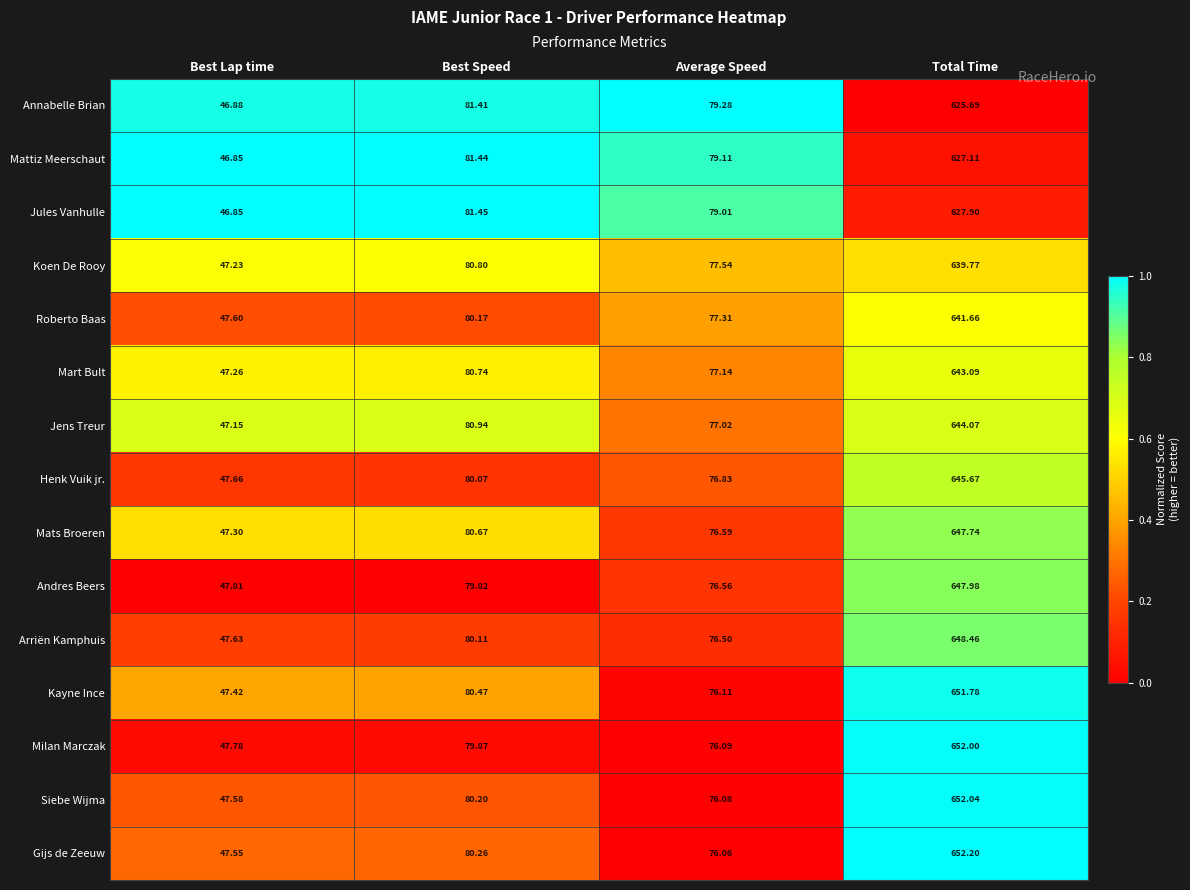

At which label is Gijs de Zeeuw closest to 349?

Best Speed